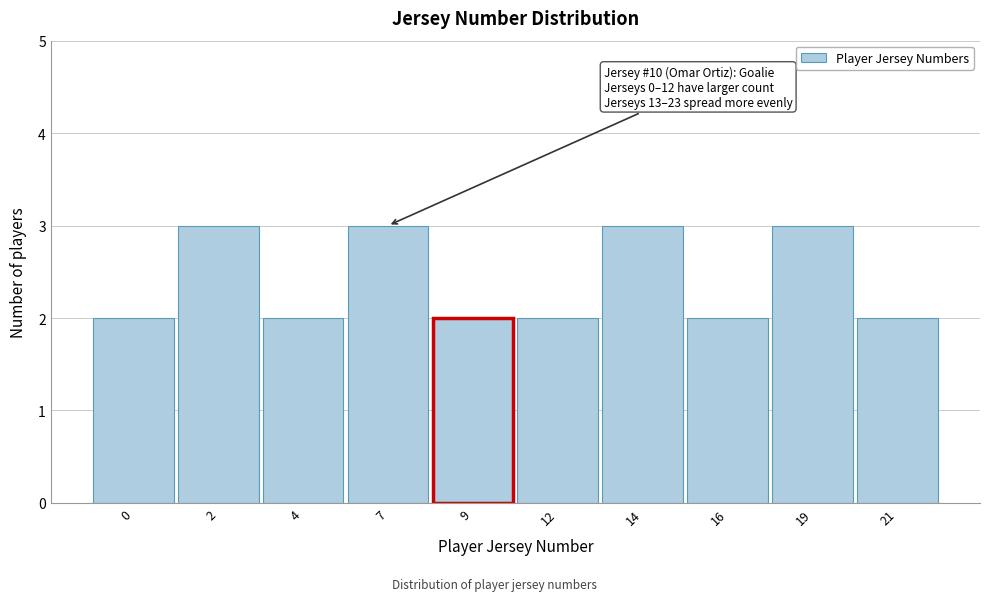

Reading left to right, list all the values displayed in this chart.

2	3	2	3	2	2	3	2	3	2